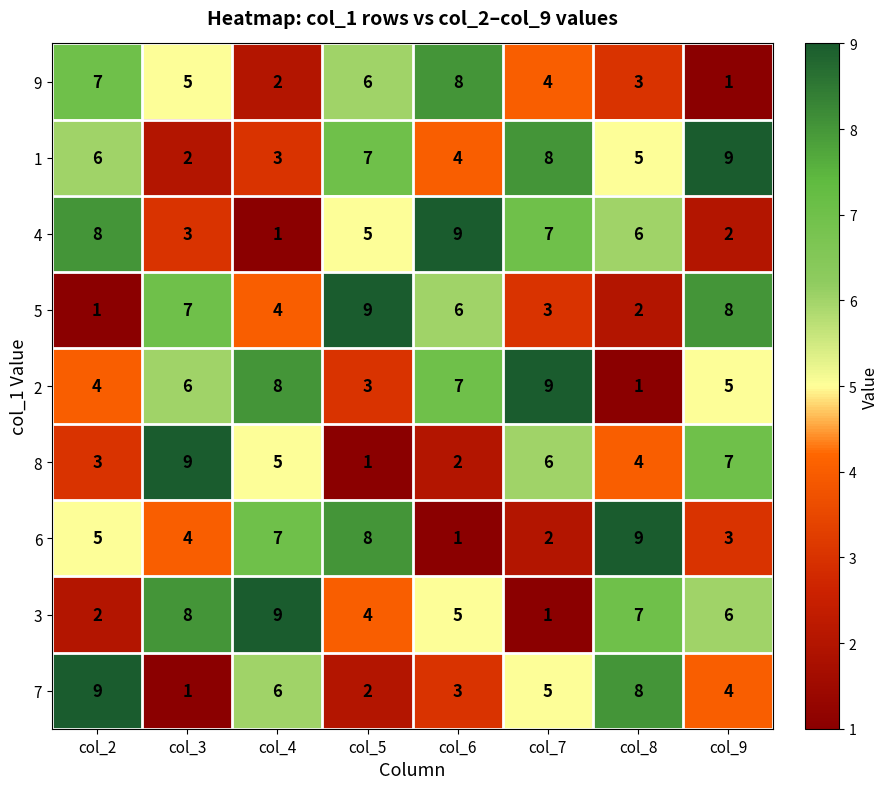

At how many categories does at least one series exceed 3?

8